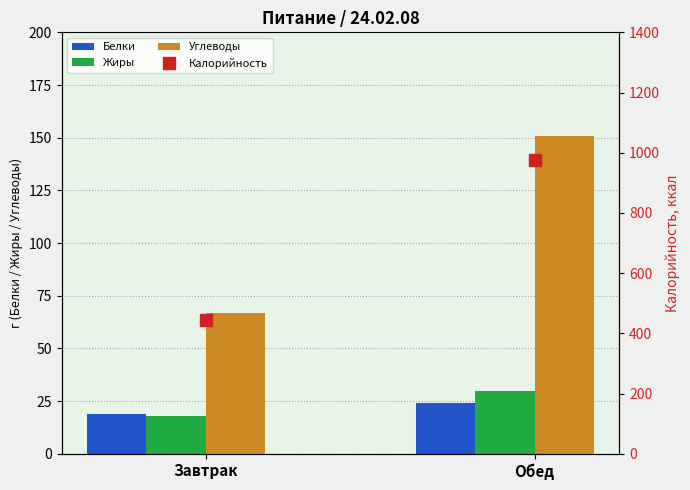

At how many categories does at least one series exceed 285?

2